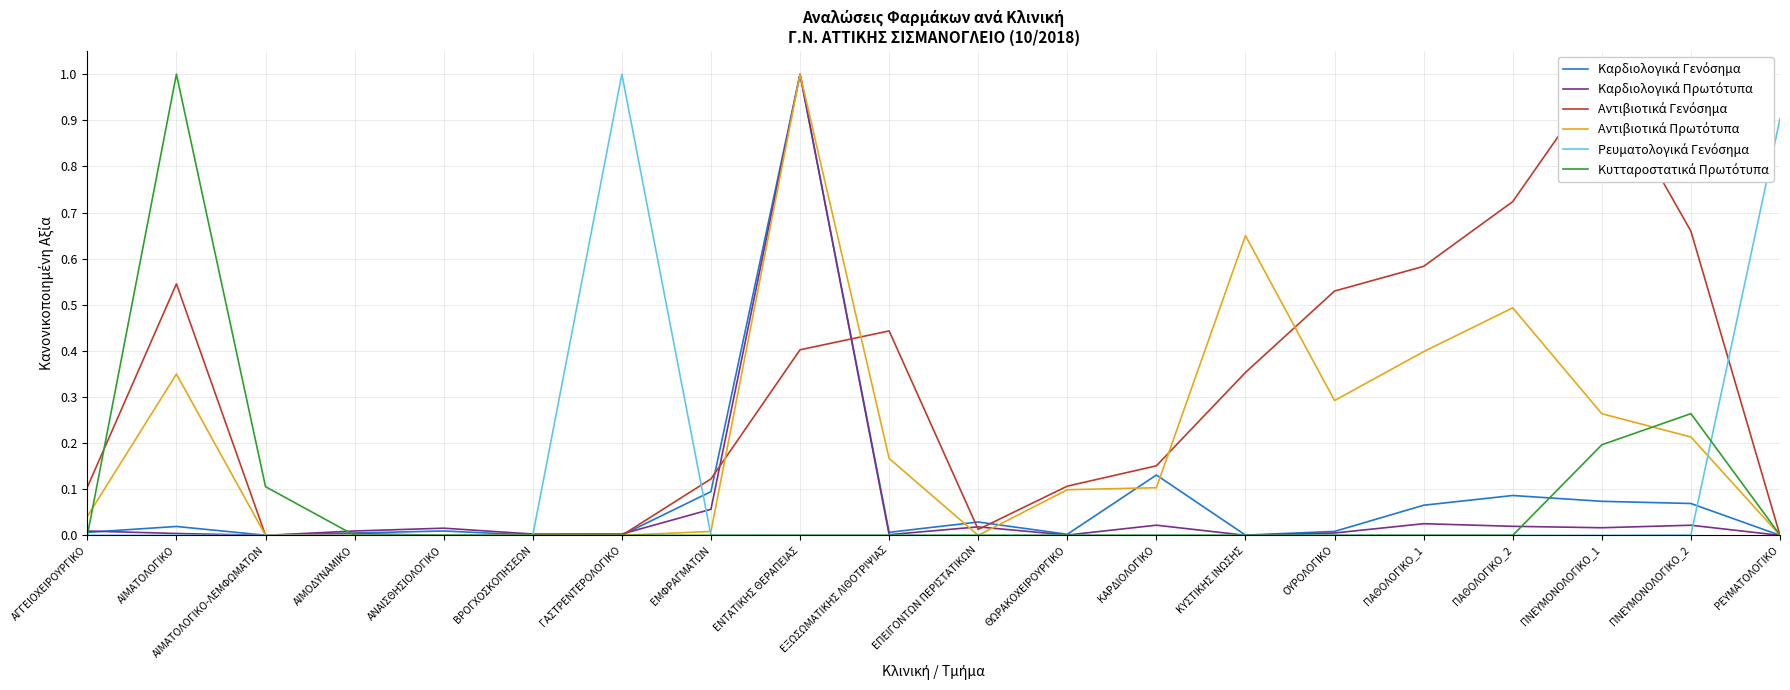

Where is Αντιβιοτικά Πρωτότυπα nearest to the value 0?

ΑΙΜΑΤΟΛΟΓΙΚΟ-ΛΕΜΦΩΜΑΤΩΝ